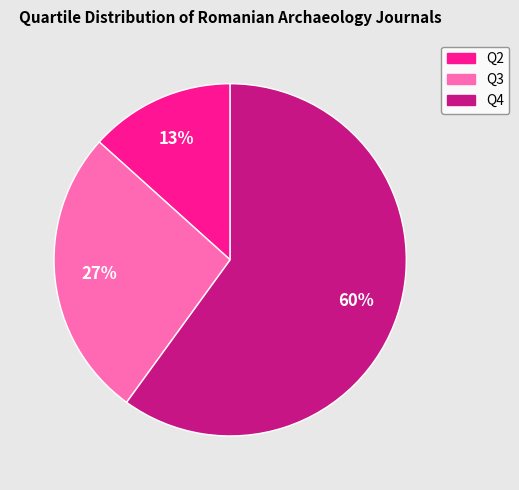

To the nearest percent, what is the average slice percentage?

33%